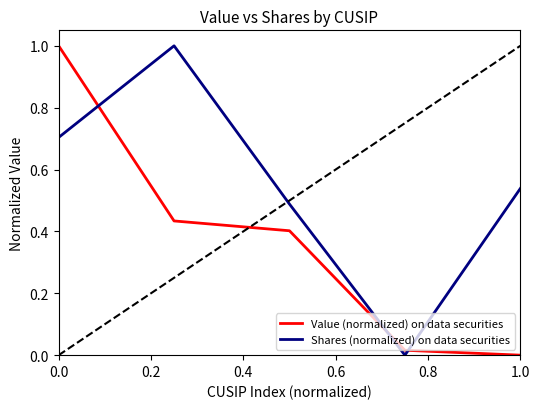

Which series has the largest total across all categories?

Shares (normalized) on data securities